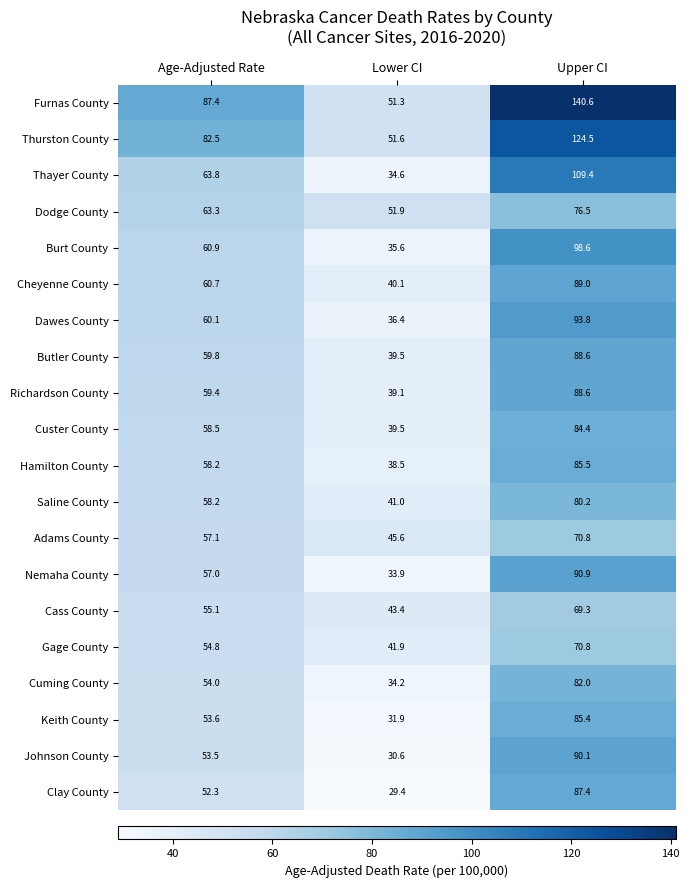

Which series has the widest spread of values?

Furnas County